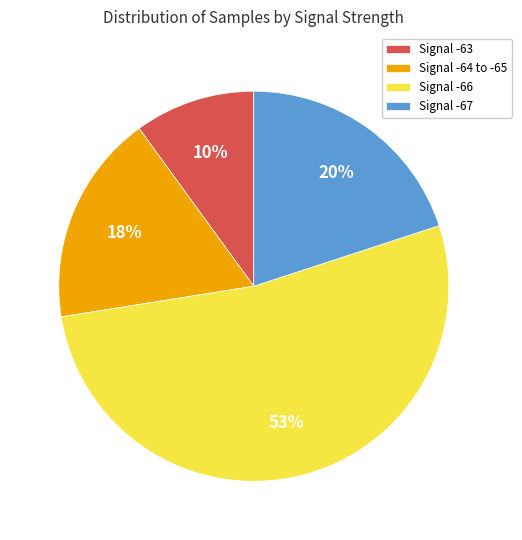

Is the sum of Signal -66 and Signal -63 greater than half?

Yes